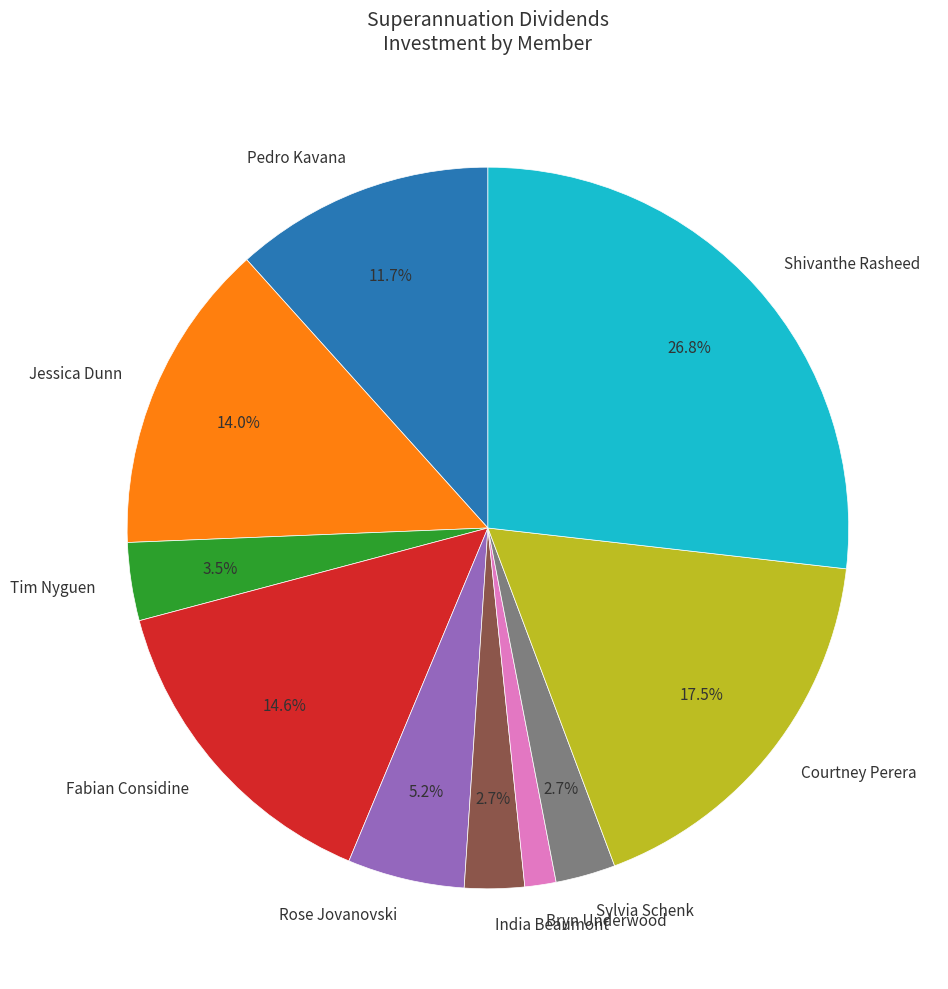

Which slice is the largest?

Shivanthe Rasheed